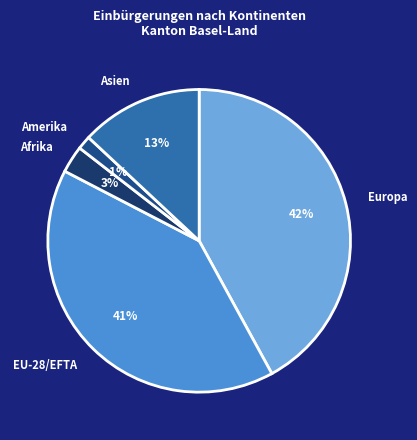

Between EU-28/EFTA and Asien, which is larger?

EU-28/EFTA